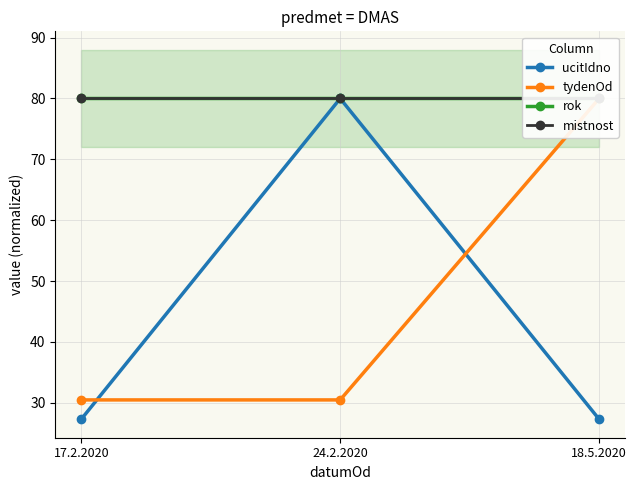

Which category has the lowest value across all series?

17.2.2020